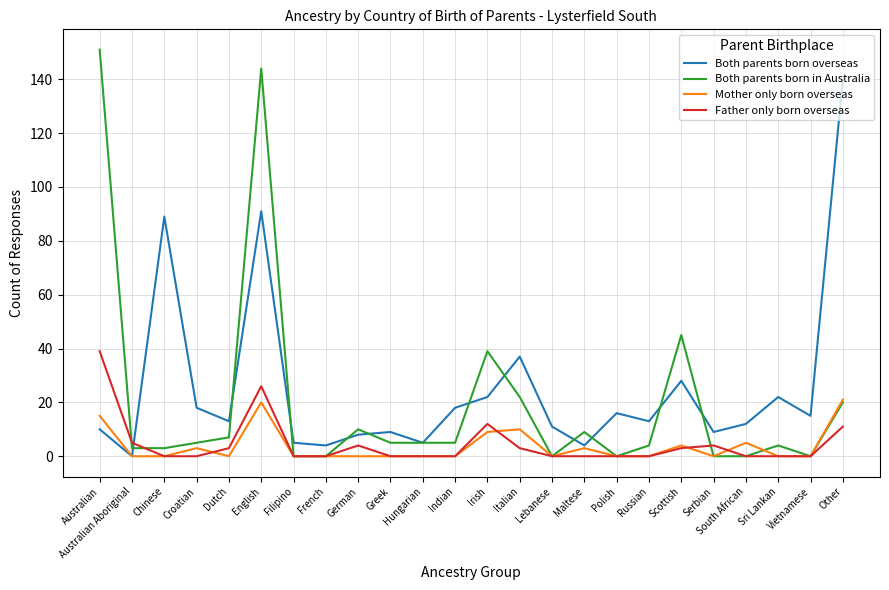

True or false: Father only born overseas has more than 0 interior local peaks.

True